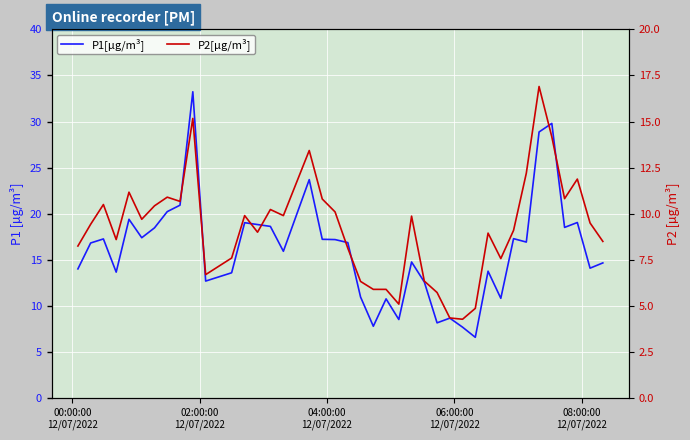

Which series has the widest spread of values?

P1[µg/m³]